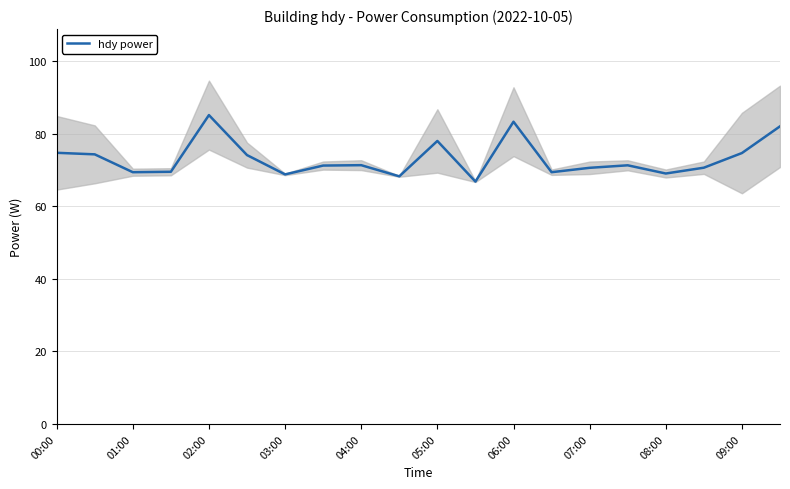

The value of hdy power at 05:00 is 78.0. True or false?

True